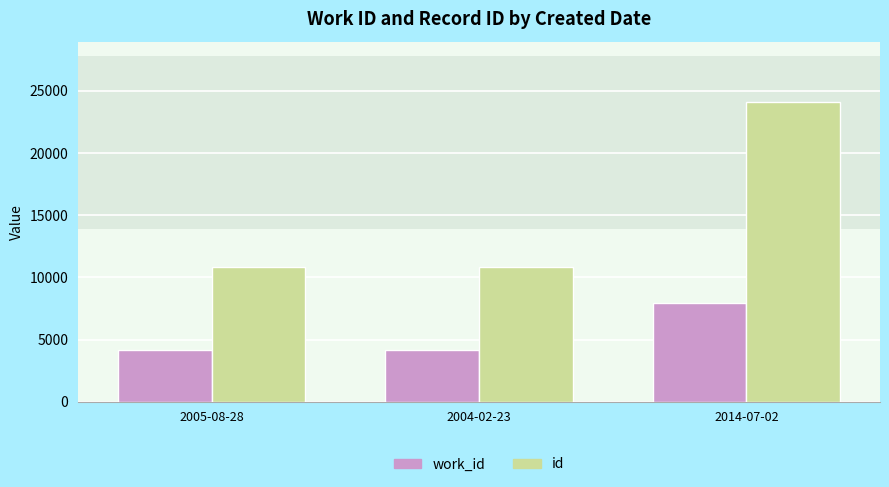

Does the chart contain any negative values?

No